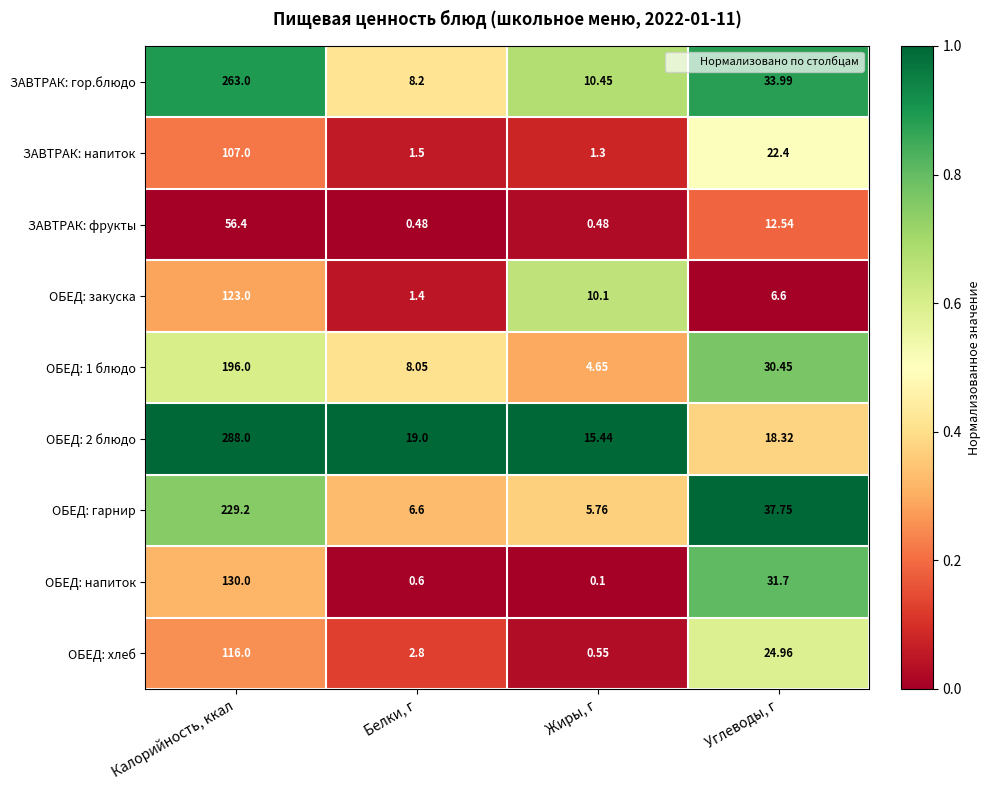

At which category is the sum across all series the highest?

Калорийность, ккал